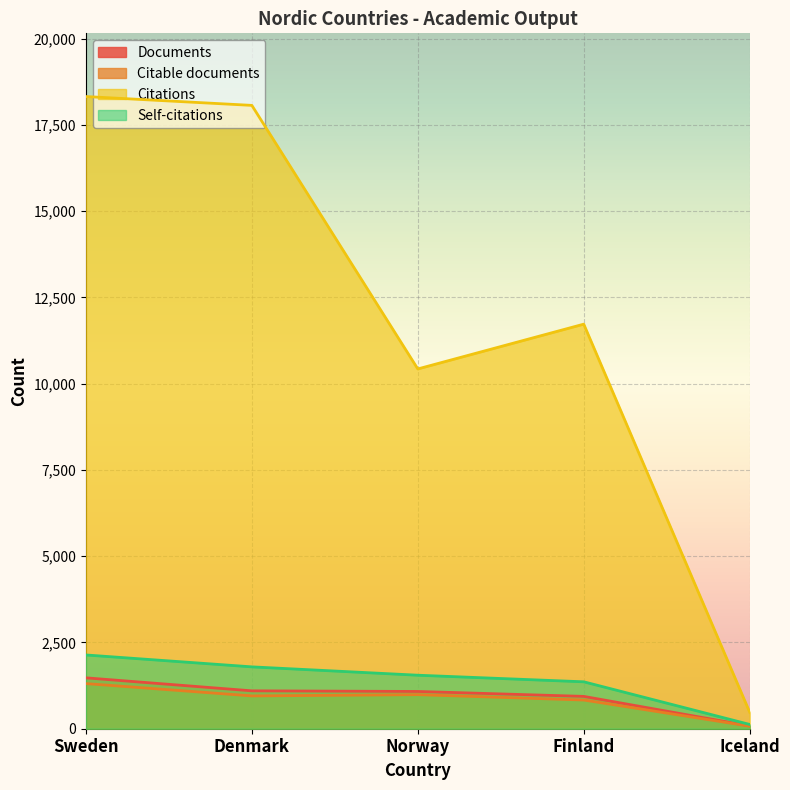

Rank the series by their maximum value, from highest to lowest.

Citations, Self-citations, Documents, Citable documents